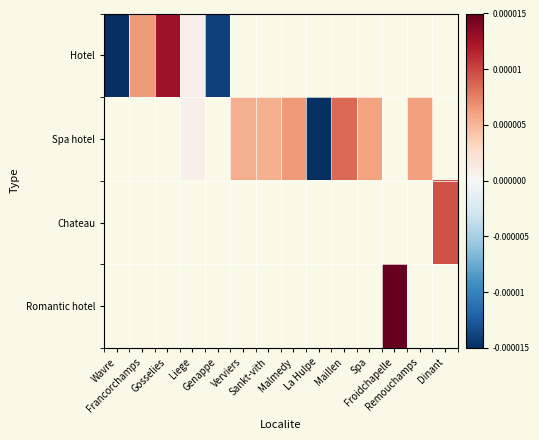

Is it true that Spa hotel equals 0.0 at Malmedy?

False